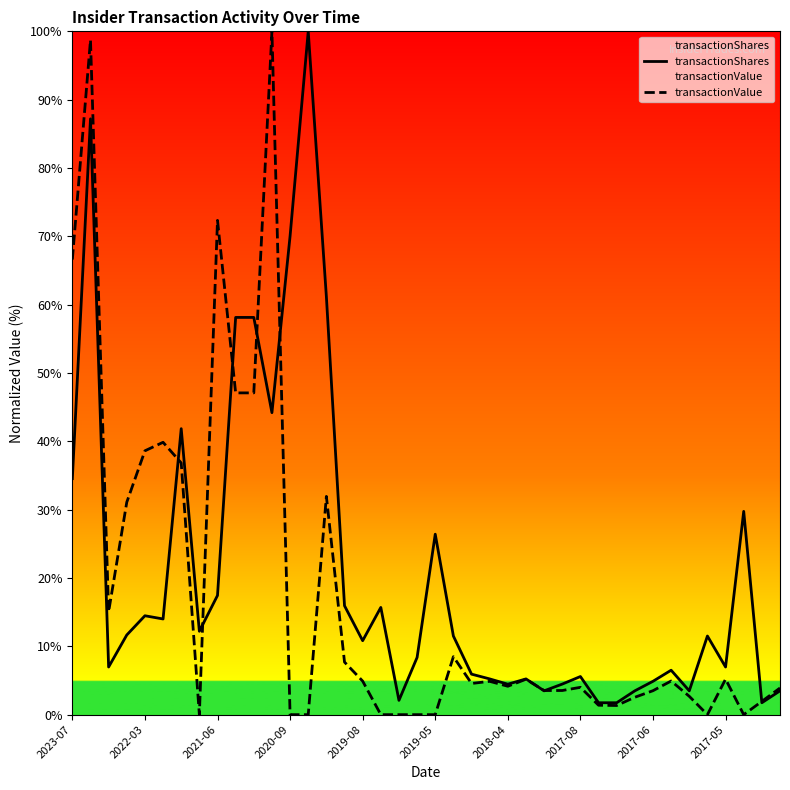

Which series has the largest range (max minus min)?

transactionValue